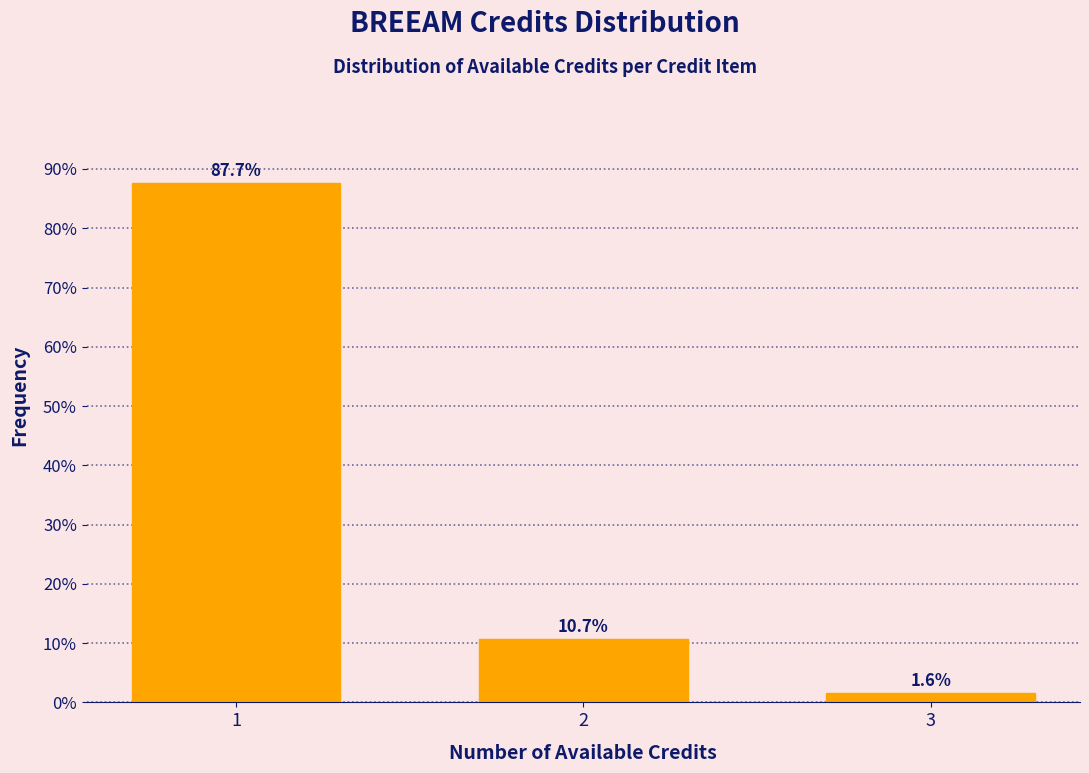

Reading left to right, list all the values displayed in this chart.

1=87.7	2=10.7	3=1.6